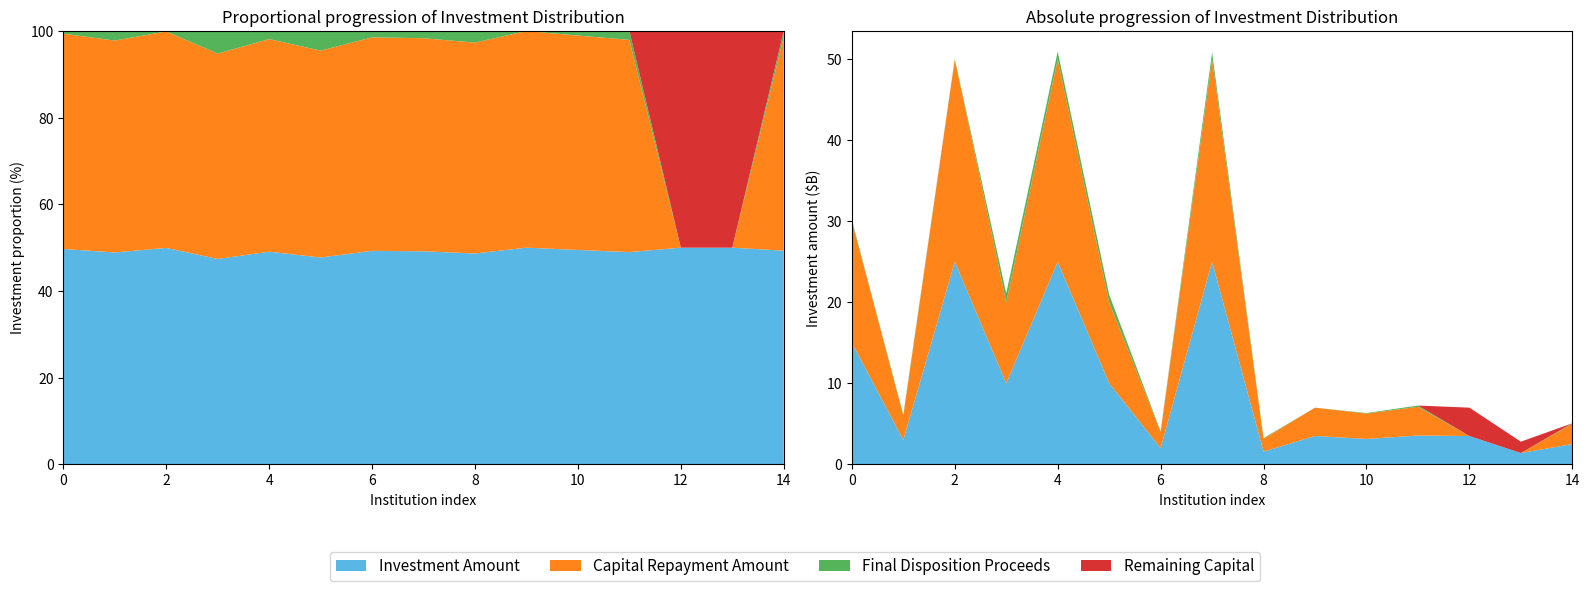

Reading left to right, transcribe all the data shown in this chart.

Investment Amount: 15000000000.0	3000000000.0	25000000000.0	10000000000.0	25000000000.0	10000000000.0	2000000000.0	25000000000.0	1576000000.0	3500000000.0	3133640000.0	3555199000.0	3500000000.0	1400000000.0	2500000000.0
Capital Repayment Amount: 15000000000.0	3000000000.0	25000000000.0	10000000000.0	25000000000.0	10000000000.0	2000000000.0	25000000000.0	1576000000.0	3500000000.0	3133640000.0	3555199000.0	0.0	0.0	2500000000.0
Final Disposition Proceeds: 186342968.7	136000000.0	54621848.8	1100000000.0	950318242.8	950000000.0	60000000.0	849014997.6	87000000.0	0.0	67010401.9	148731030.0	0.0	0.0	70000000.0
Remaining Capital: 0.0	0.0	0.0	0.0	0.0	0.0	0.0	0.0	0.0	0.0	0.0	0.0	3500000000.0	1400000000.0	0.0